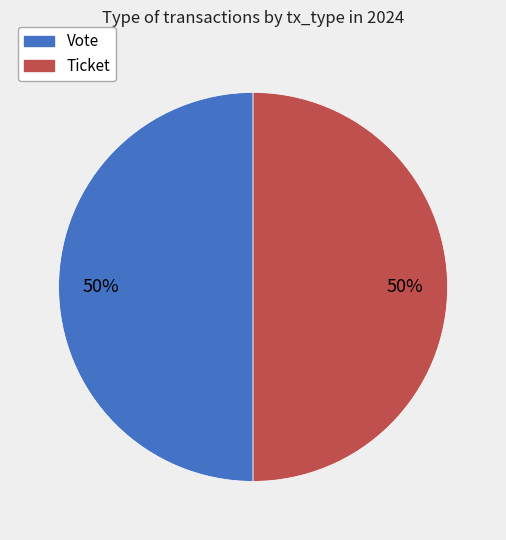

The Vote slice represents 57% of the pie. True or false?

False